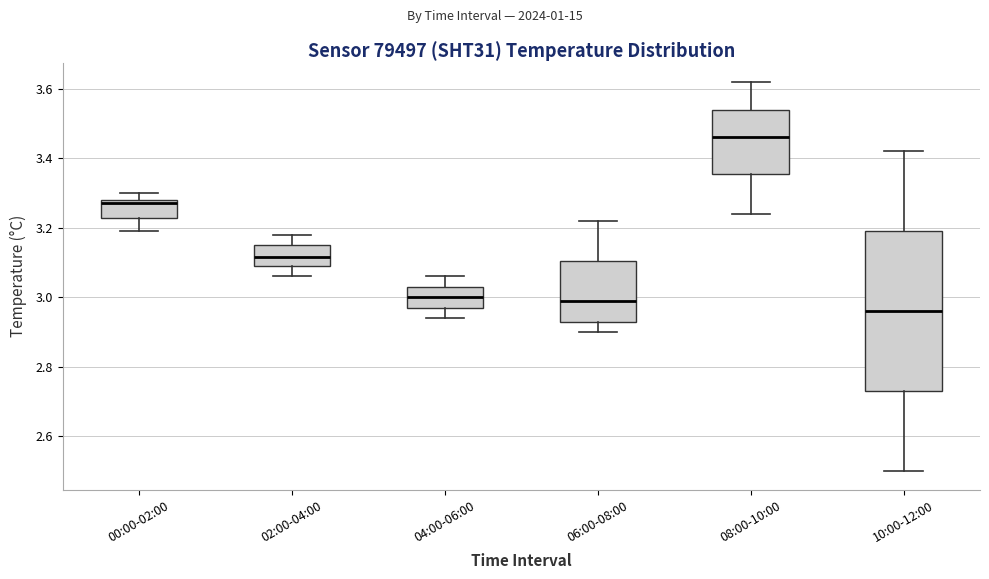

Where does the lower whisker of the box for 10:00-12:00 end on the y-axis? The values are not printed on the chart, so give them approximately, as read against the axis.

2.50